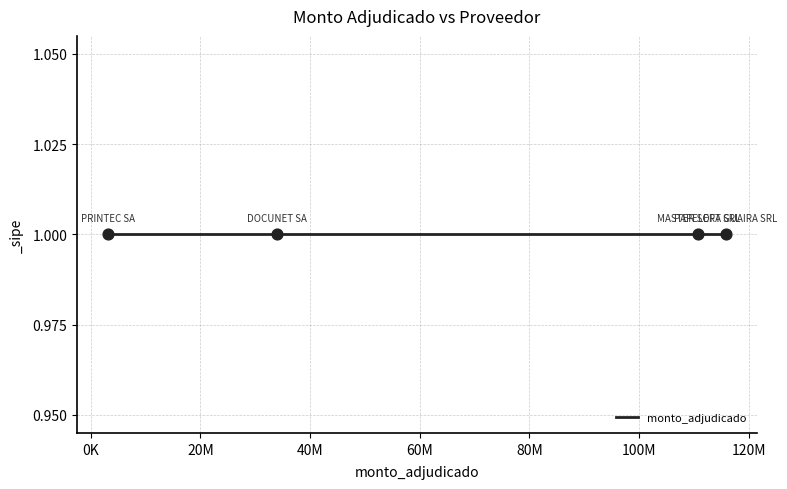

Between PRINTEC SA and PAPELERA GUAIRA SRL, which is larger?

PAPELERA GUAIRA SRL